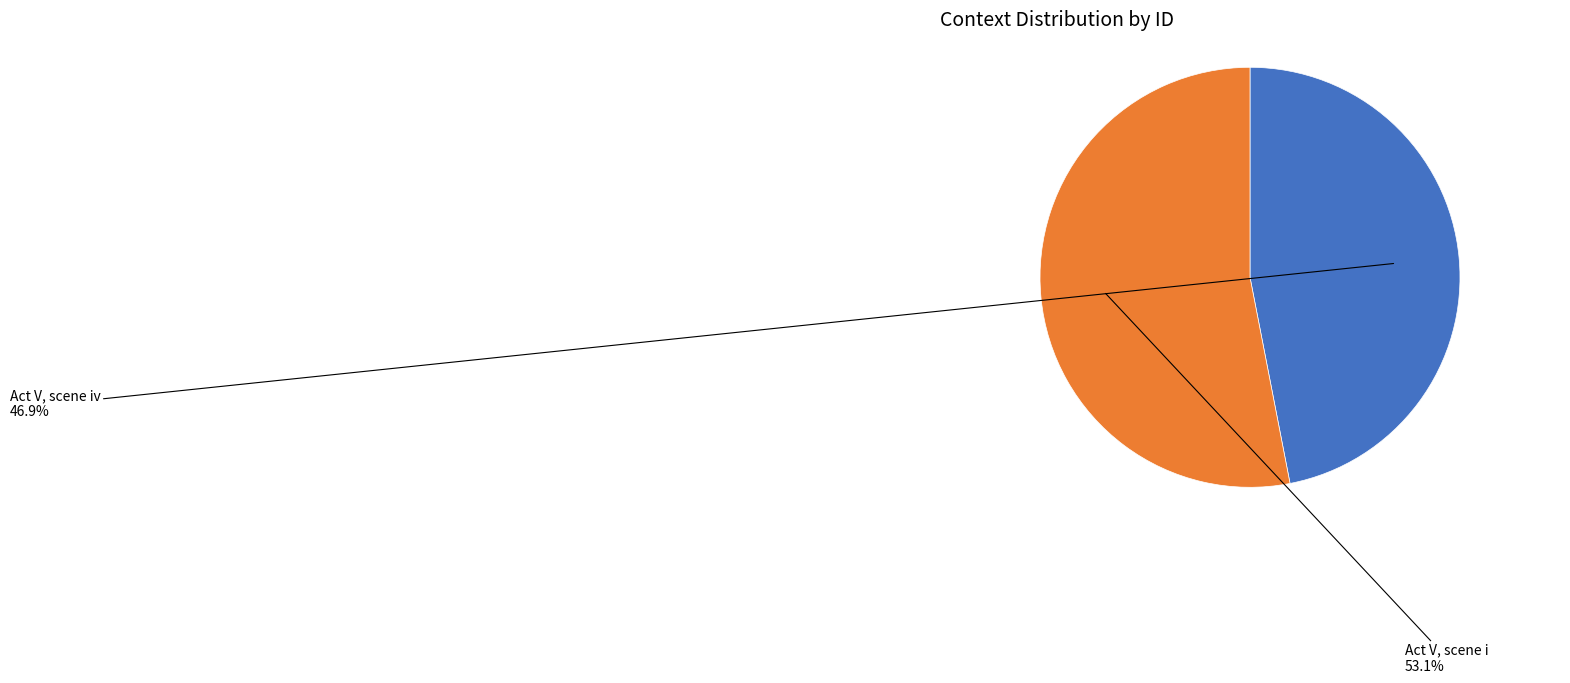

What percentage is the Act V, scene iv slice, to the nearest percent?

47%